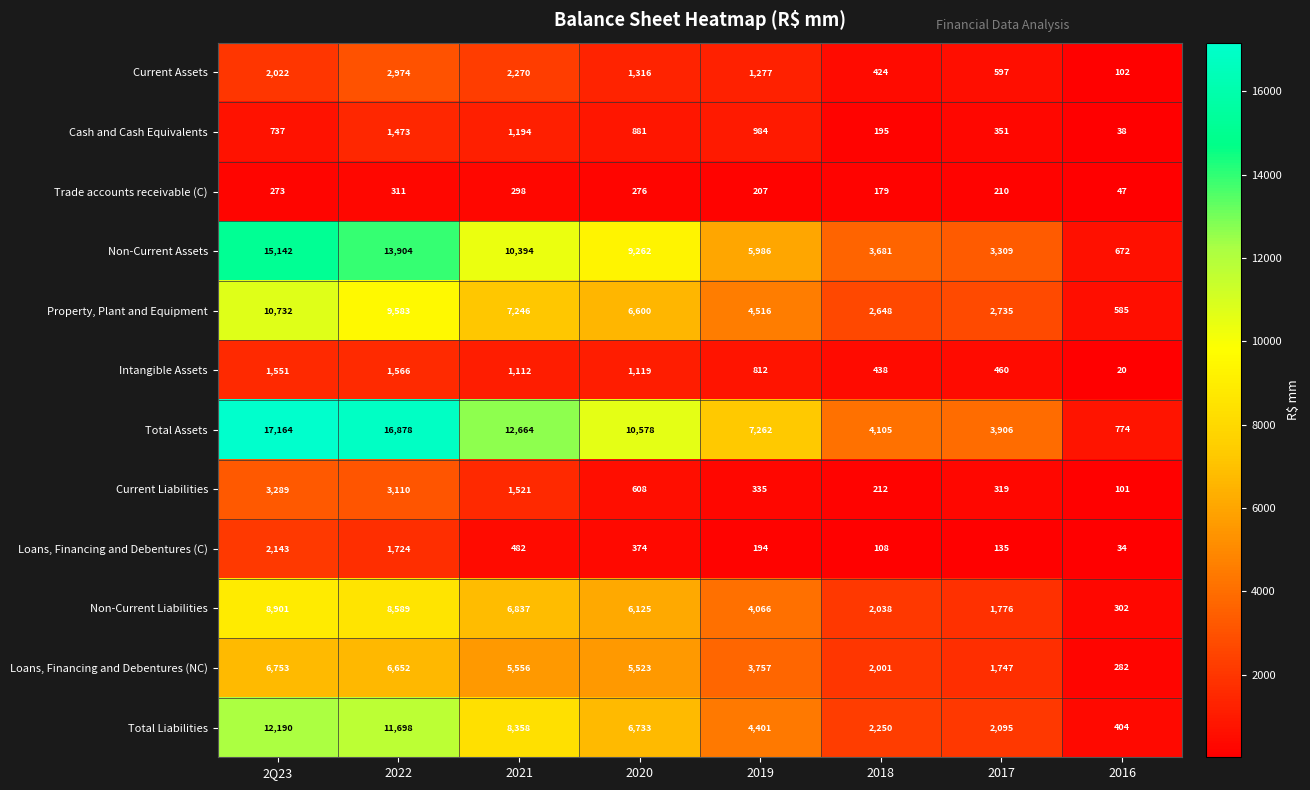

The value of Non-Current Liabilities at 2019 is 4066. True or false?

True